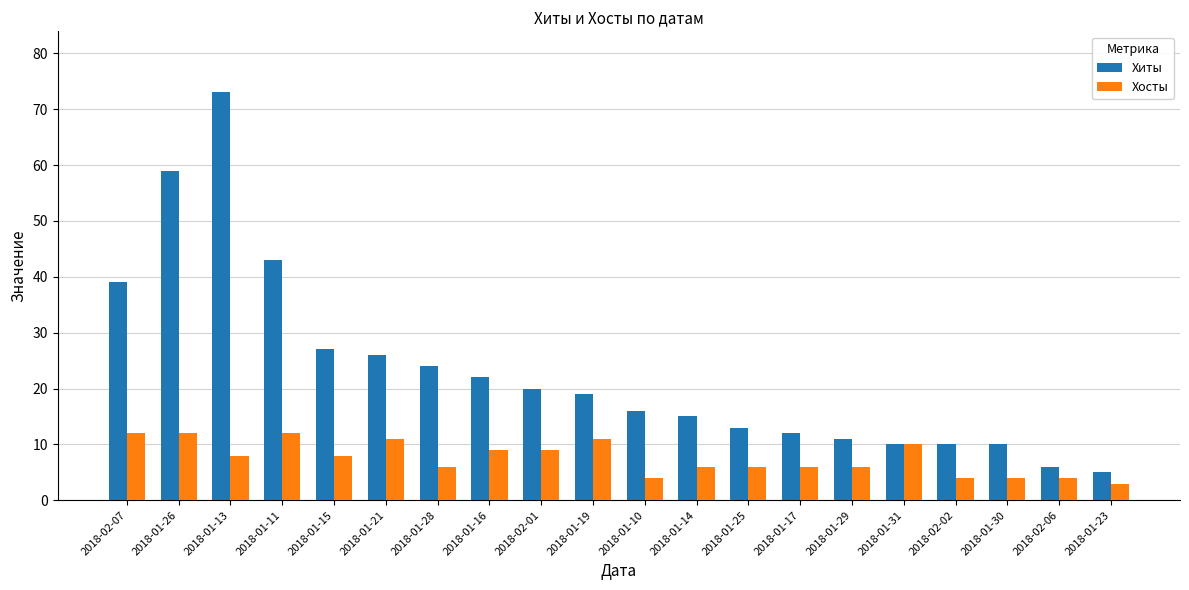

Reading left to right, extract all data points from this chart.

Хиты: 2018-02-07=39	2018-01-26=59	2018-01-13=73	2018-01-11=43	2018-01-15=27	2018-01-21=26	2018-01-28=24	2018-01-16=22	2018-02-01=20	2018-01-19=19	2018-01-10=16	2018-01-14=15	2018-01-25=13	2018-01-17=12	2018-01-29=11	2018-01-31=10	2018-02-02=10	2018-01-30=10	2018-02-06=6	2018-01-23=5
Хосты: 2018-02-07=12	2018-01-26=12	2018-01-13=8	2018-01-11=12	2018-01-15=8	2018-01-21=11	2018-01-28=6	2018-01-16=9	2018-02-01=9	2018-01-19=11	2018-01-10=4	2018-01-14=6	2018-01-25=6	2018-01-17=6	2018-01-29=6	2018-01-31=10	2018-02-02=4	2018-01-30=4	2018-02-06=4	2018-01-23=3